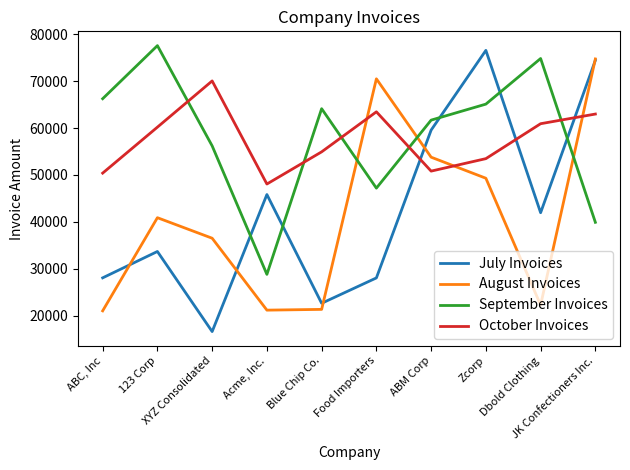

Which series has the widest spread of values?

July Invoices